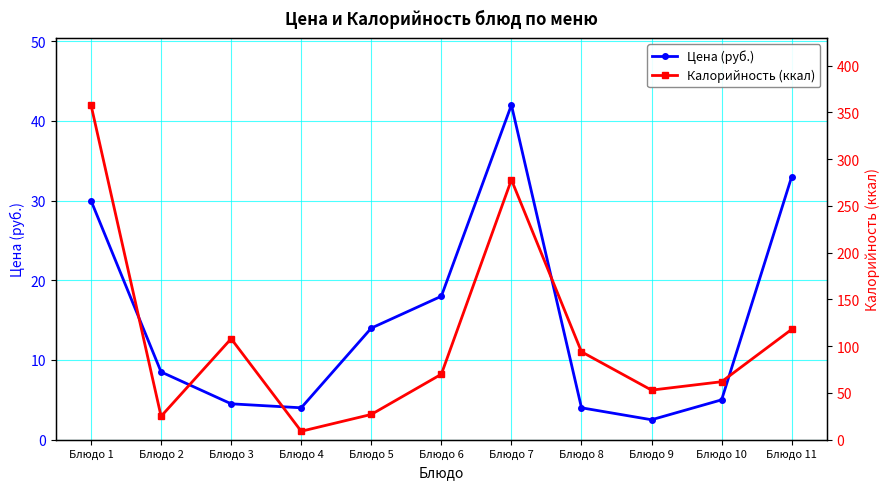

Which has a higher value, Блюдо 9 or Блюдо 11?

Блюдо 11